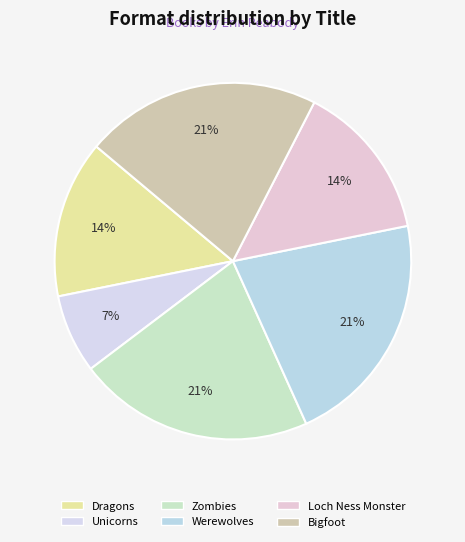

To the nearest percent, what is the combined percentage of Werewolves and Zombies?

43%